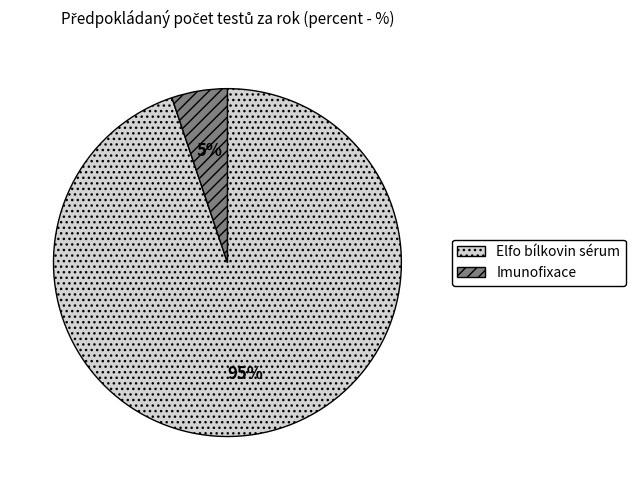

Does Imunofixace account for over 50% of the chart?

No